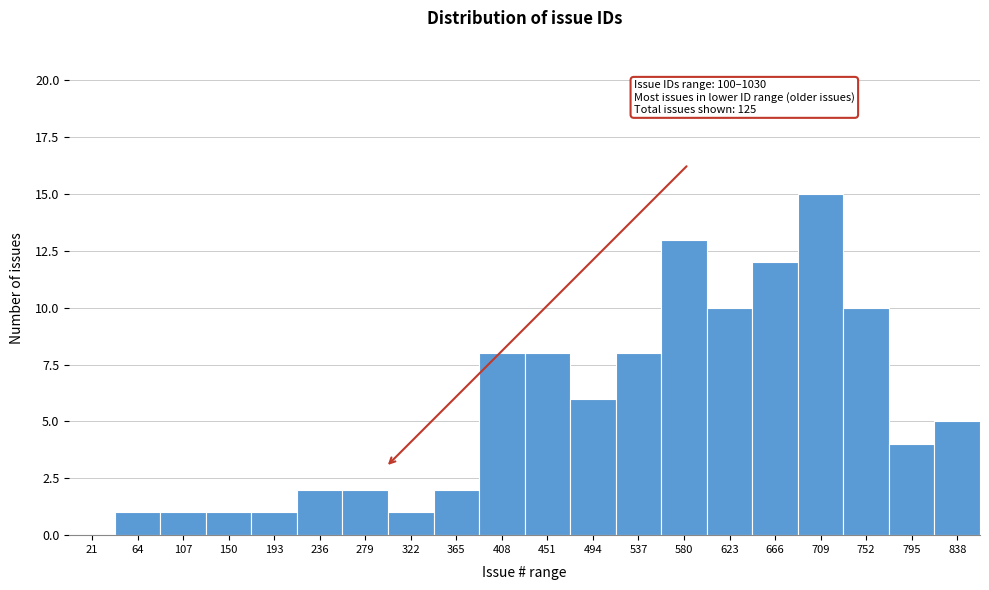

Reading right to left, list all the values displayed in this chart.

838=5	795=4	752=10	709=15	666=12	623=10	580=13	537=8	494=6	451=8	408=8	365=2	322=1	279=2	236=2	193=1	150=1	107=1	64=1	21=0